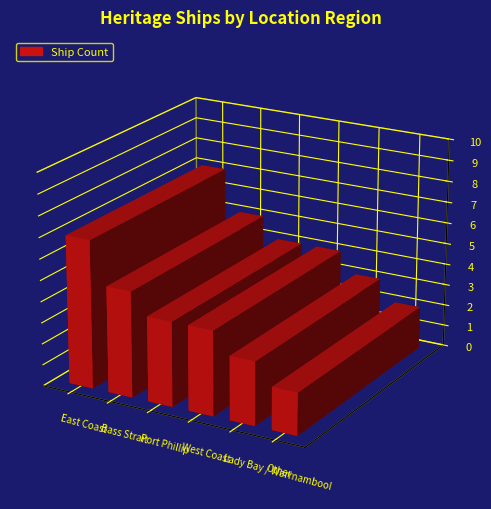

What is the difference between the maximum and minimum values?

5